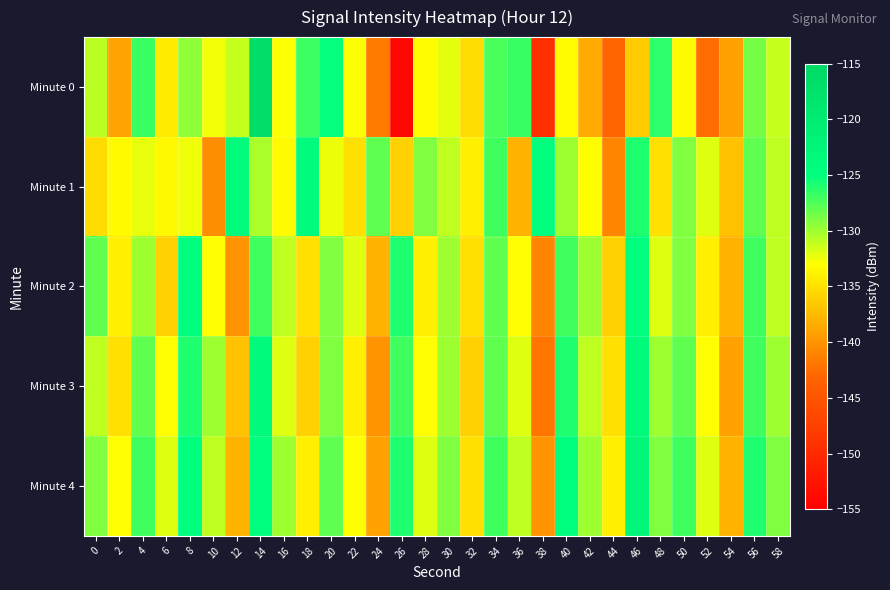

What is the total value across all series at 52?

-673.5